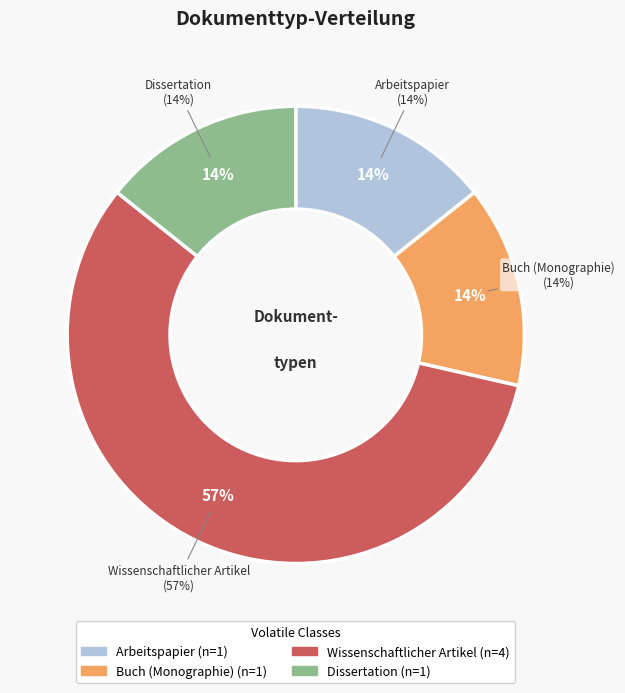

Is it true that Wissenschaftlicher Artikel is 57% of the pie?

True